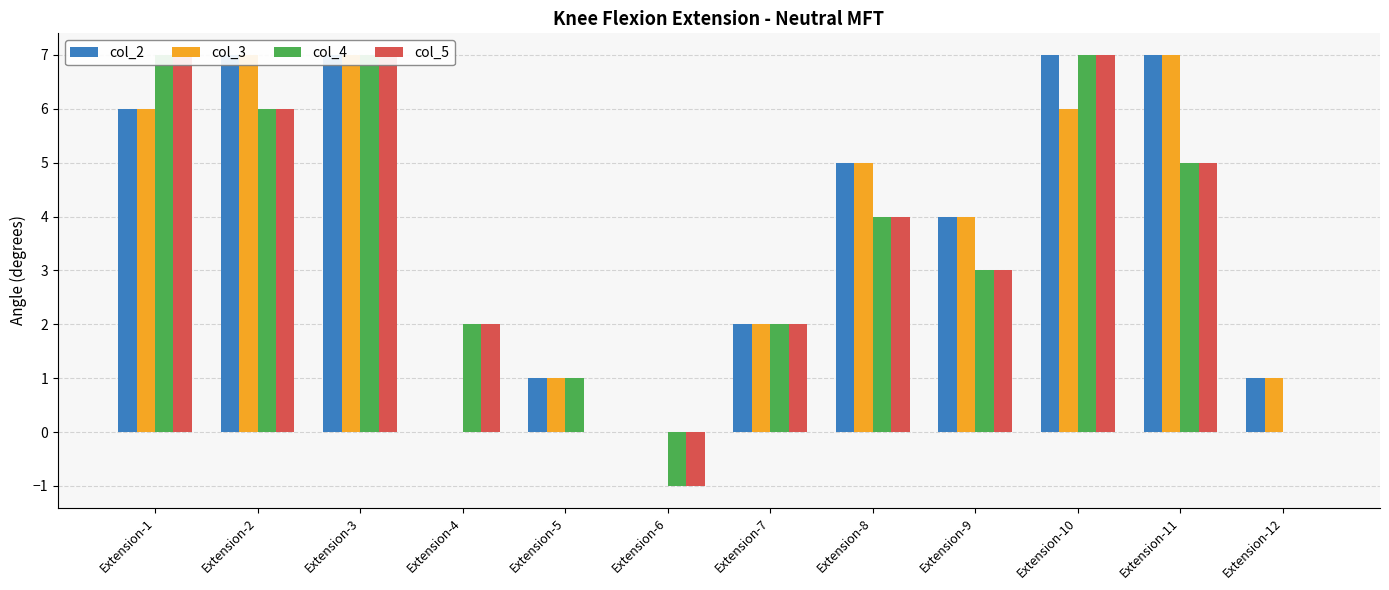

How many categories are shown in the chart?

12